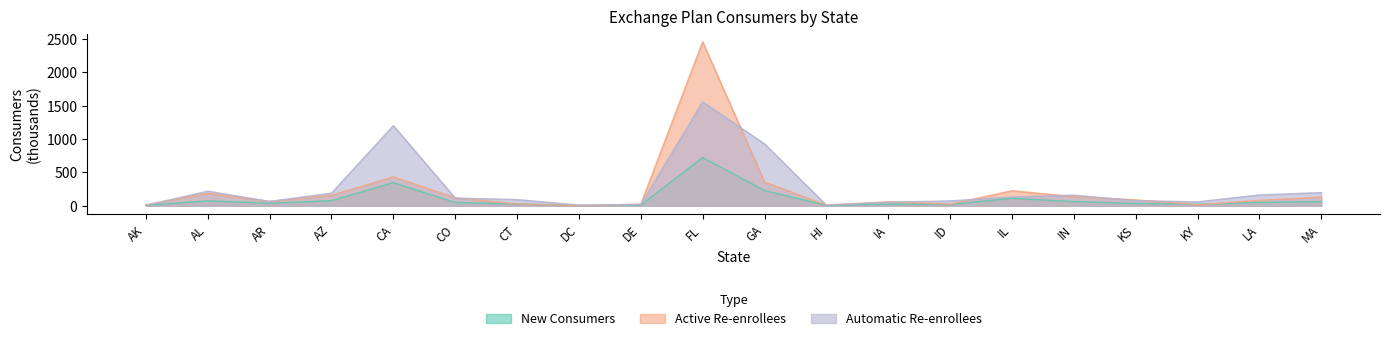

Is it true that Automatic Re-enrollees equals 98.8 at KY?

False